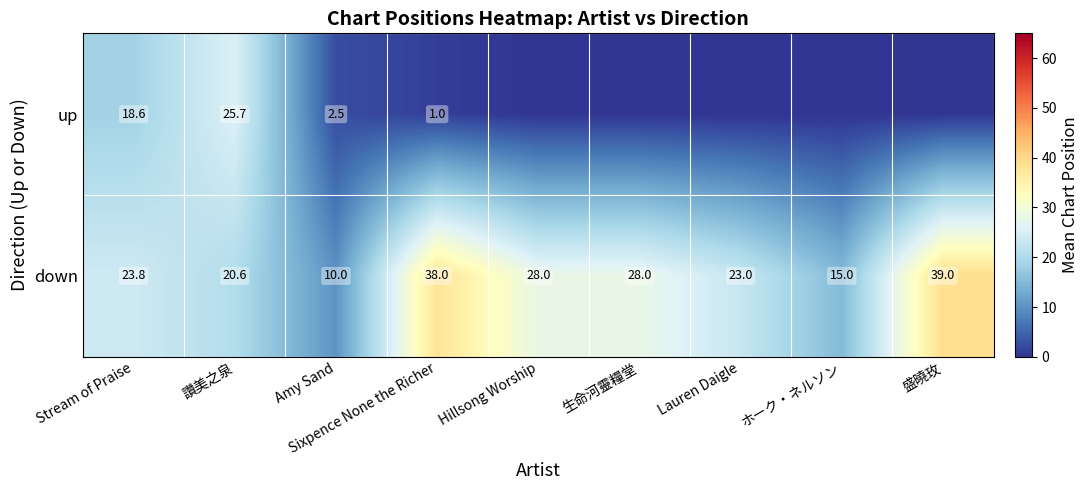

At Amy Sand, list the series in order from largest to smallest.

down, up